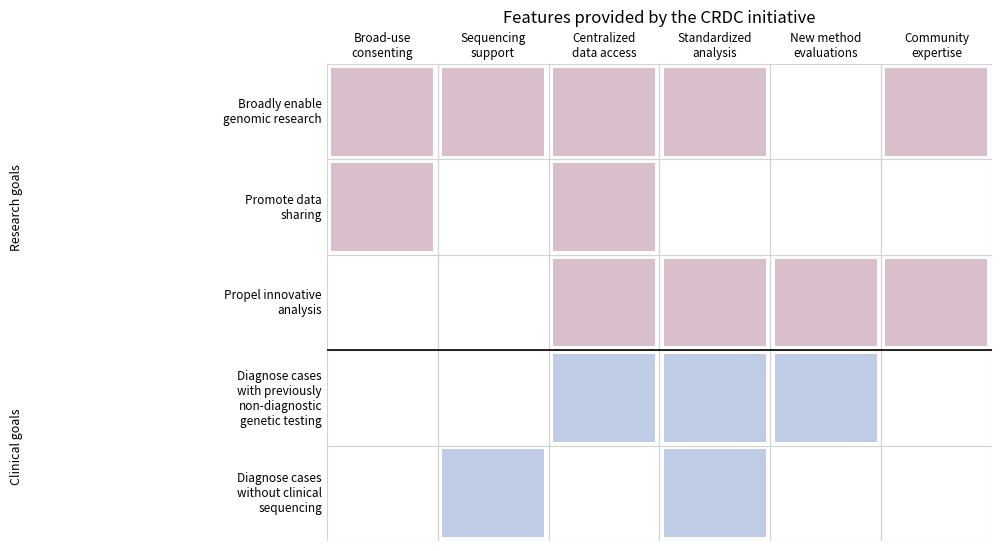

Rank the categories by Diagnose cases with previously non-diagnostic genetic testing value from lowest to highest.

0, 1, 5, 2, 3, 4